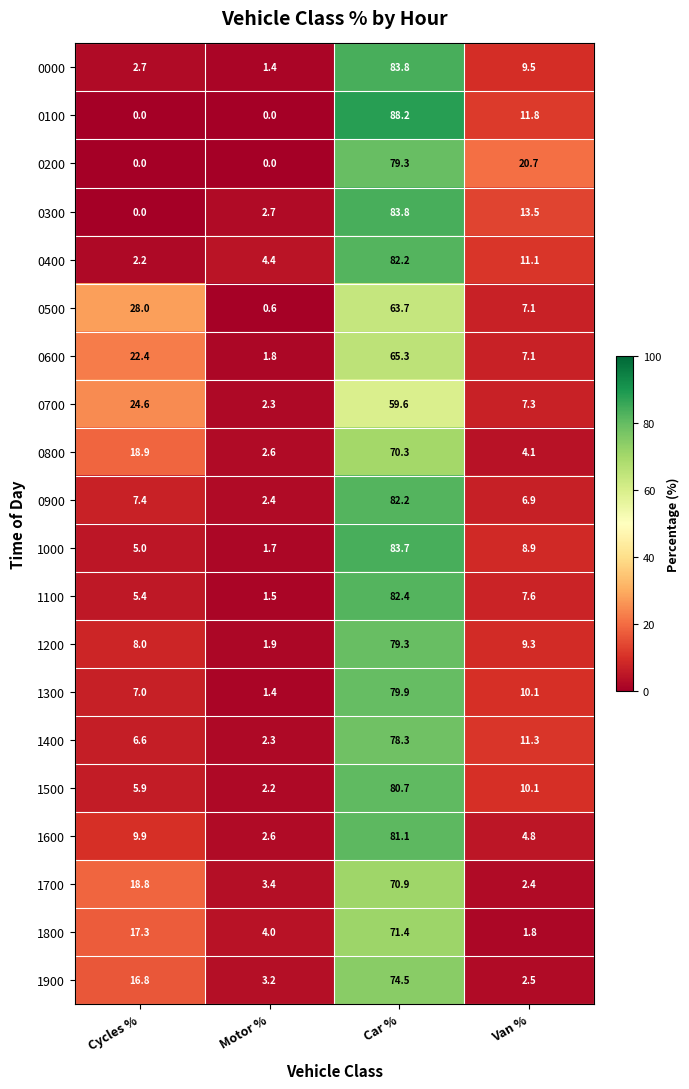

How many distinct data groups are displayed?

20